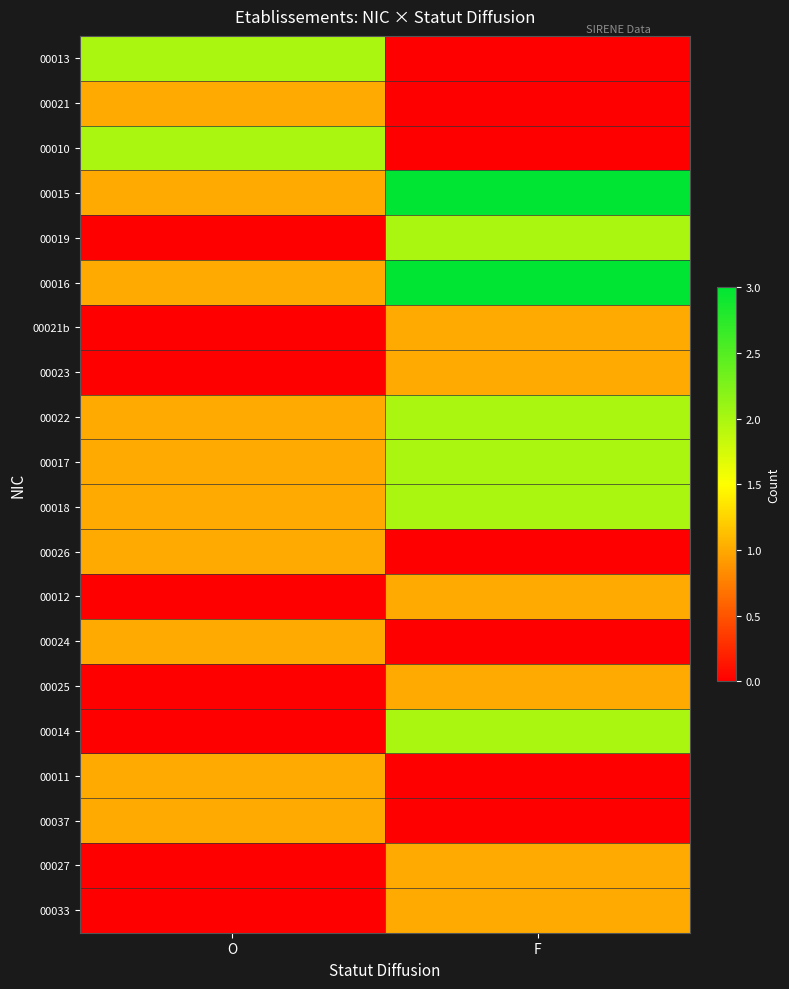

Reading right to left, list all the values displayed in this chart.

00013: F=0	O=2
00021: F=0	O=1
00010: F=0	O=2
00015: F=3	O=1
00019: F=2	O=0
00016: F=3	O=1
00021b: F=1	O=0
00023: F=1	O=0
00022: F=2	O=1
00017: F=2	O=1
00018: F=2	O=1
00026: F=0	O=1
00012: F=1	O=0
00024: F=0	O=1
00025: F=1	O=0
00014: F=2	O=0
00011: F=0	O=1
00037: F=0	O=1
00027: F=1	O=0
00033: F=1	O=0